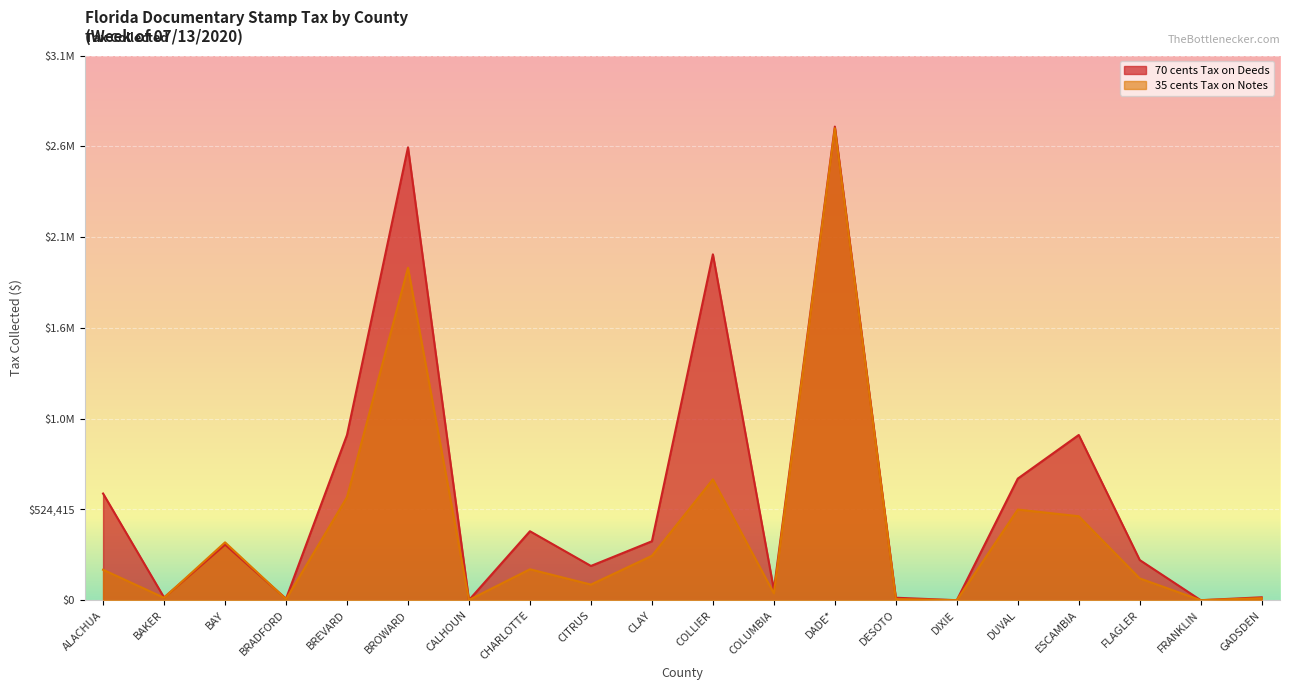

What is the difference between the maximum and minimum values in the 35 cents Tax on Notes series?

2726687.2